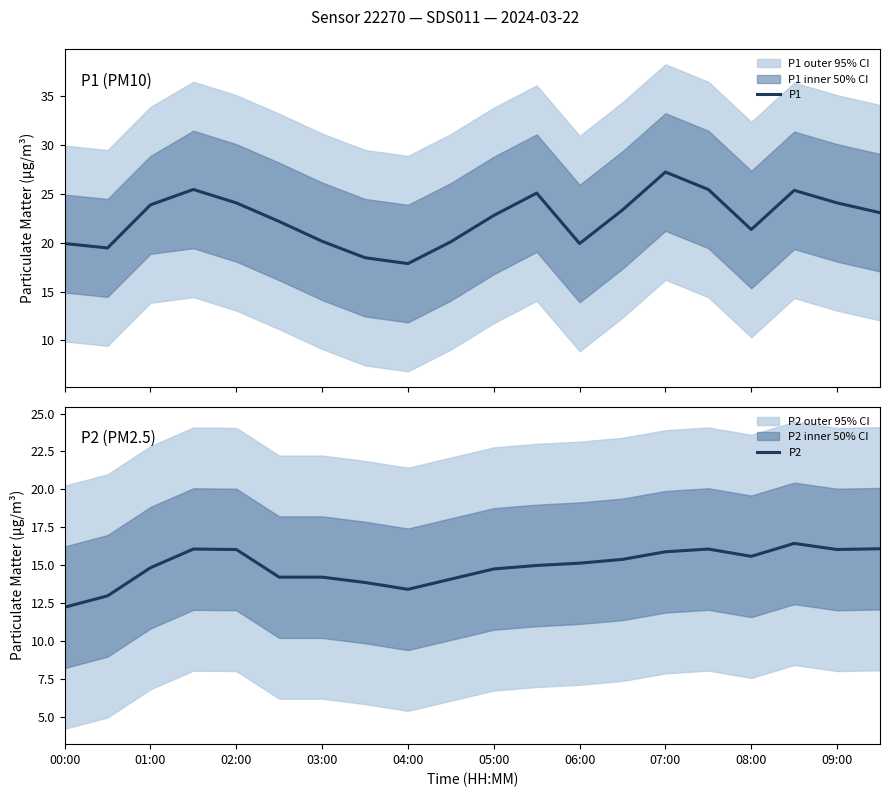

List the series in order of their overall mean, lowest first.

P2, P1